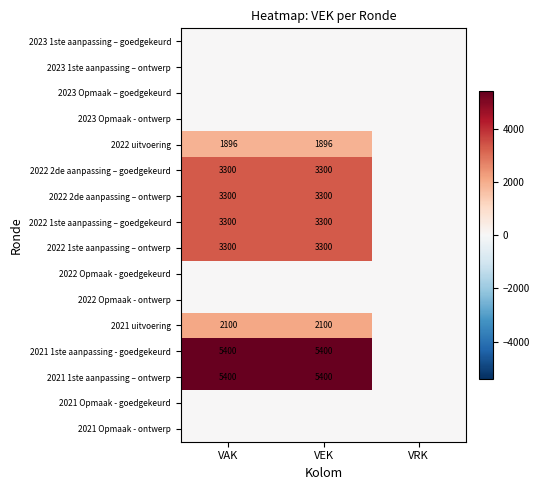

The 2022 1ste aanpassing – ontwerp series shows 2301 at VAK. True or false?

False